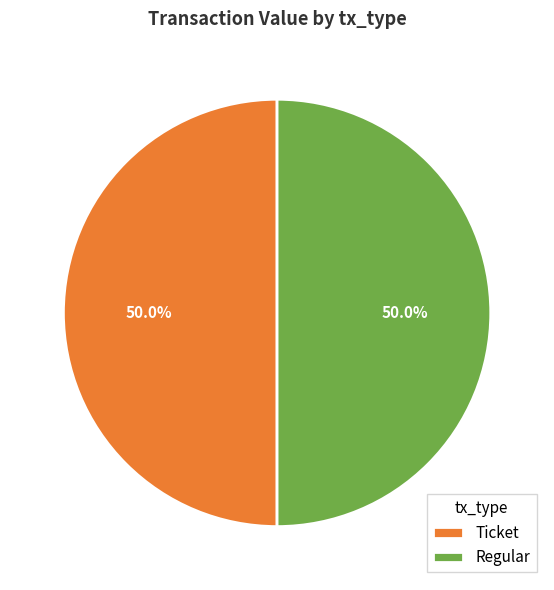

How many slices are in this pie chart?

2